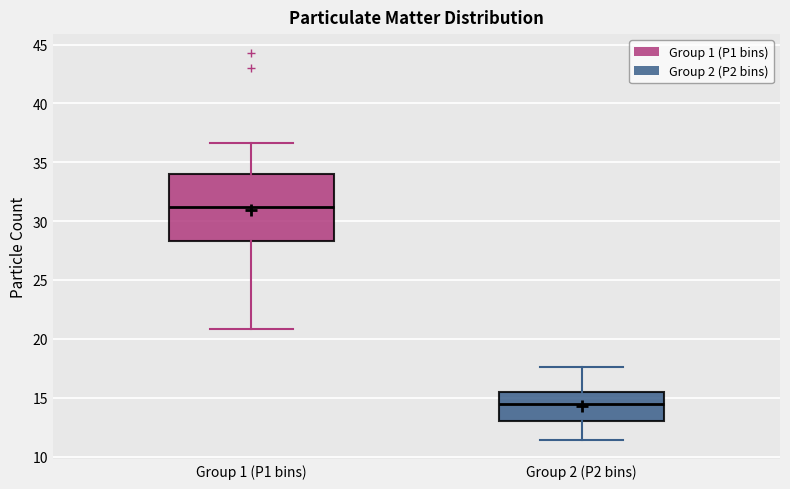

Reading left to right, transcribe this box plot: for each box, give where its median line is, the range the box spans, and where its two whiskers end, as read against the y-axis. The values are not printed on the chart, so give them approximately, as read against the axis.

Group 1 (P1 bins): median 31.0, box 28.5 to 34.0, whiskers 21.0 to 36.5
Group 2 (P2 bins): median 14.5, box 13.0 to 15.5, whiskers 11.5 to 17.5